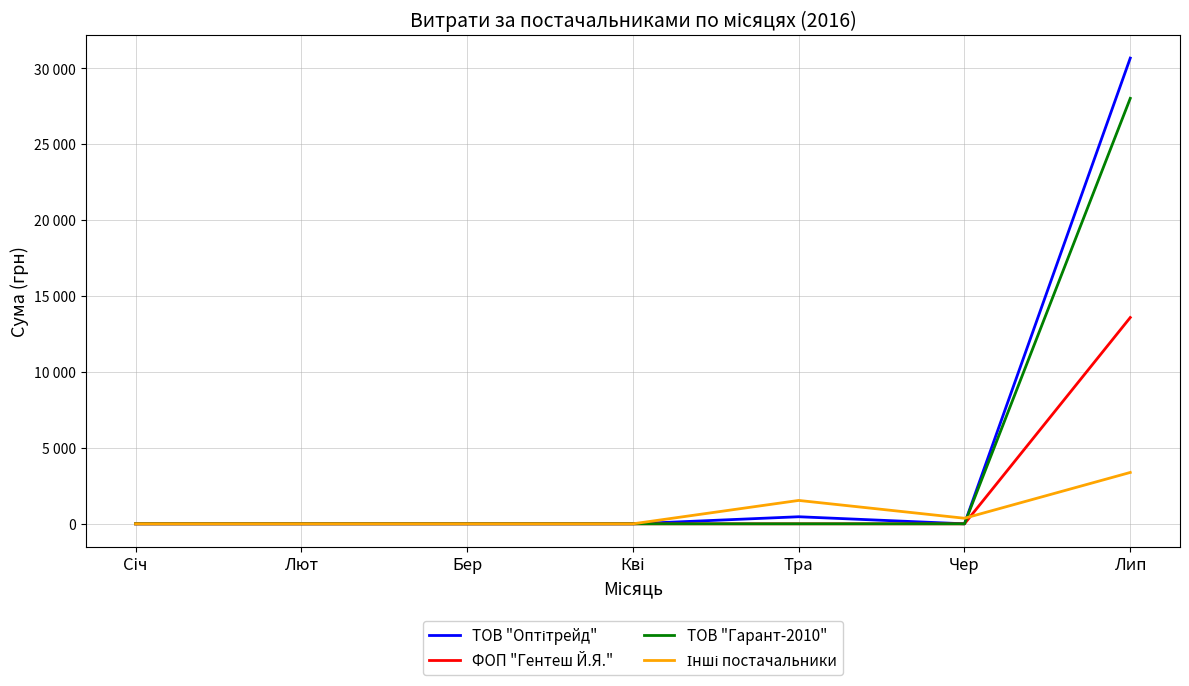

What is the sum of all ТОВ "Оптітрейд" values?

31151